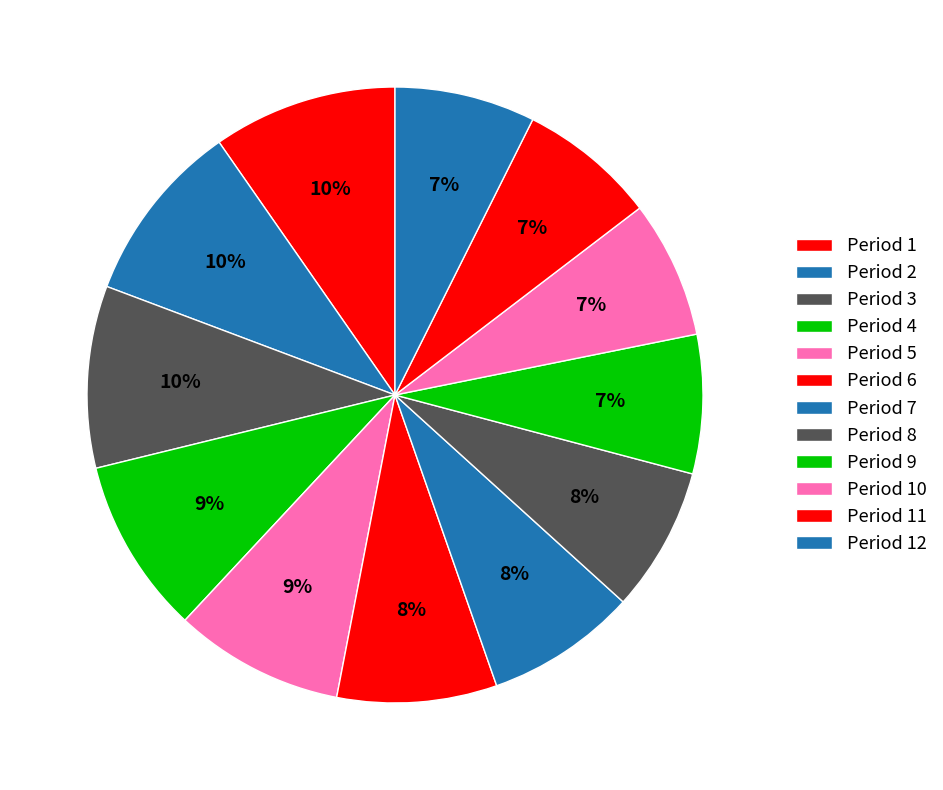

Rank the categories by value from lowest to highest.

Period 10, Period 11, Period 9, Period 12, Period 8, Period 7, Period 6, Period 5, Period 4, Period 3, Period 2, Period 1